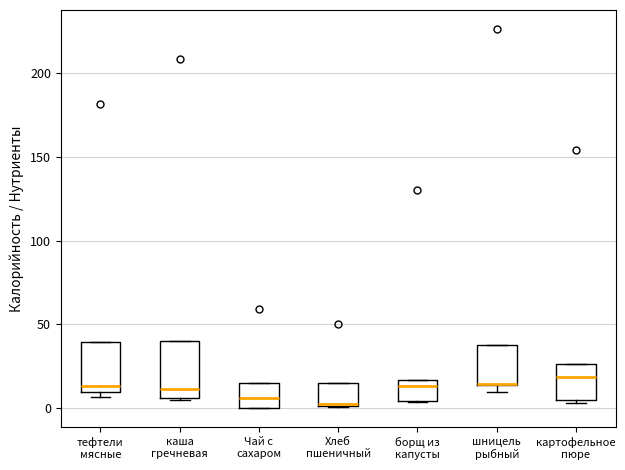

Where does the median line of the box for каша гречневая sit on the y-axis? The values are not printed on the chart, so give them approximately, as read against the axis.

10